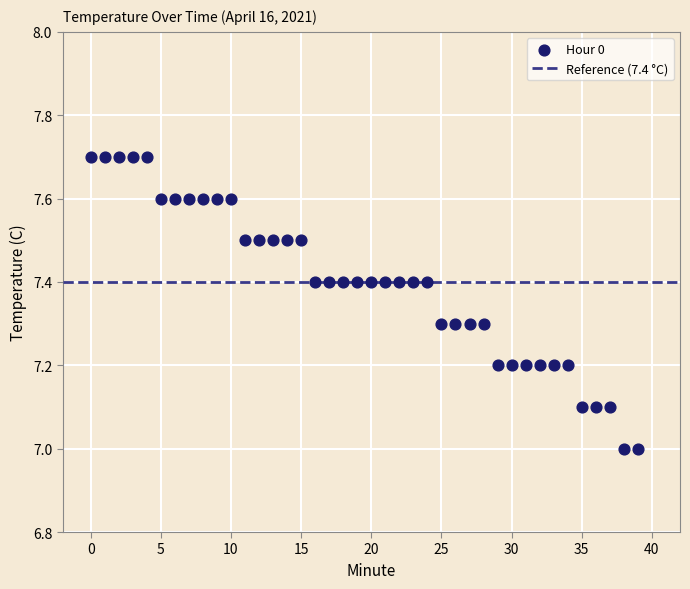

What is the range of Y values (max minus min)?

0.7